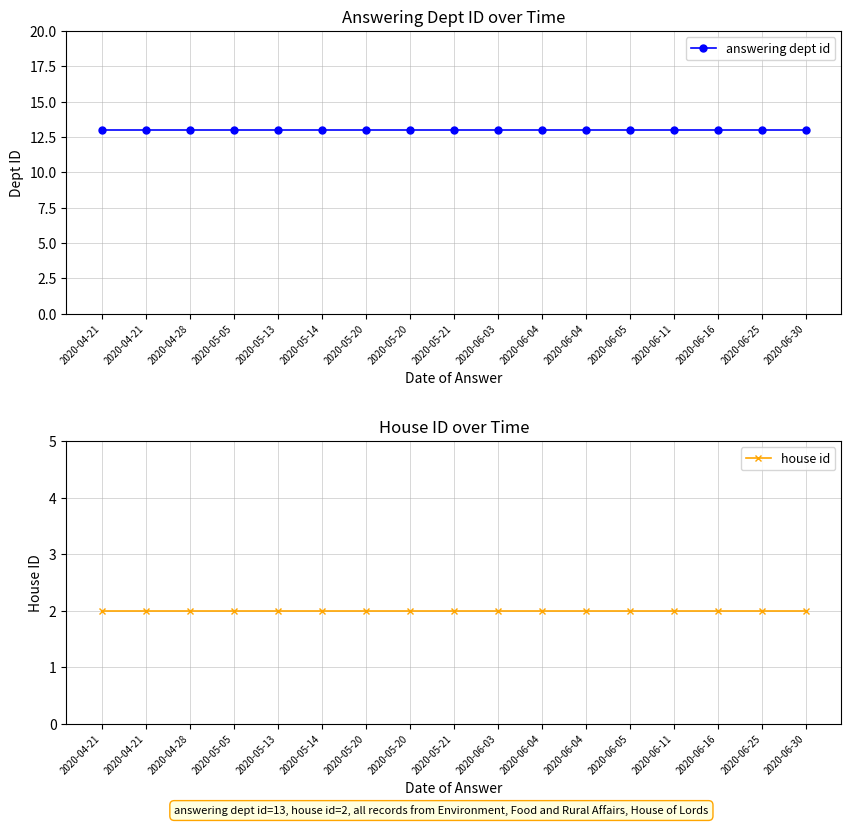

Which category has the lowest value in the house id series?

2020-04-21